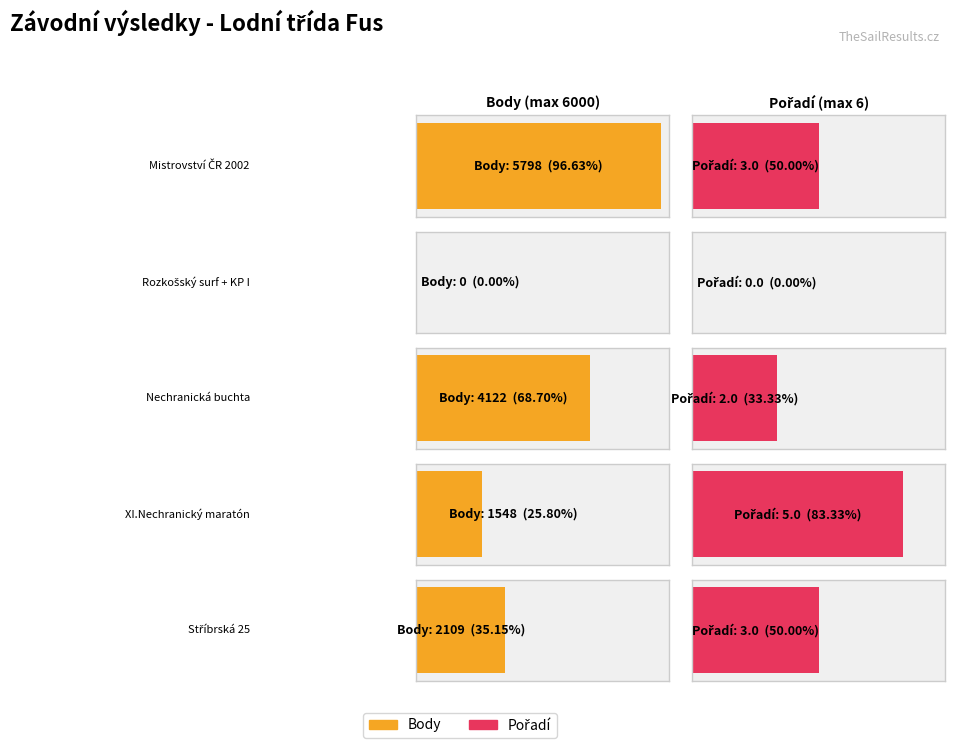

At which category is the sum across all series the highest?

Mistrovství ČR 2002